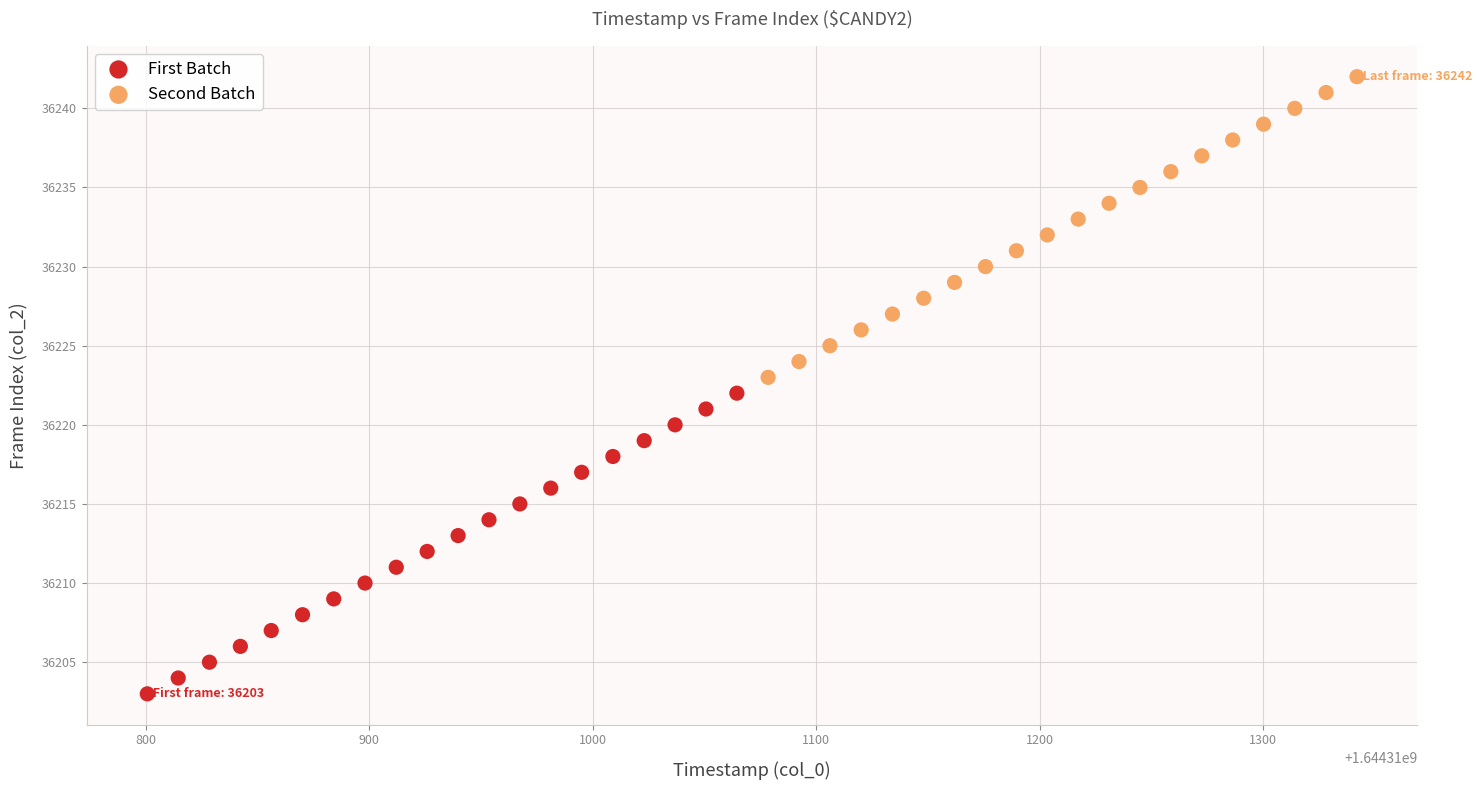

Which series contains the lowest Y value?

First Batch